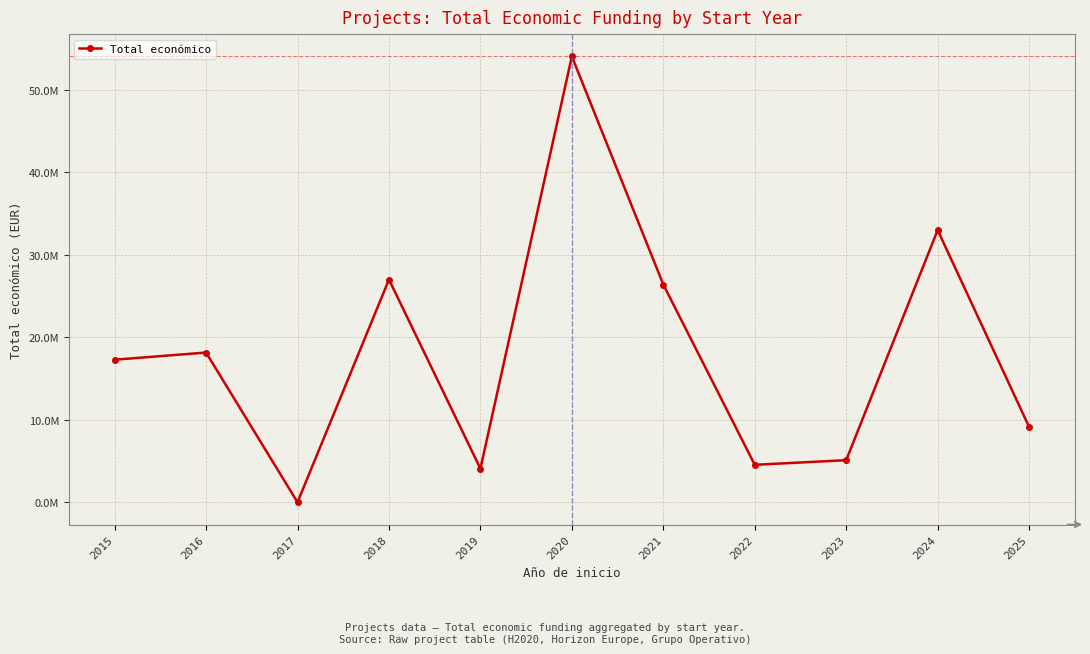

Is this an area chart (filled region under the line)?

No